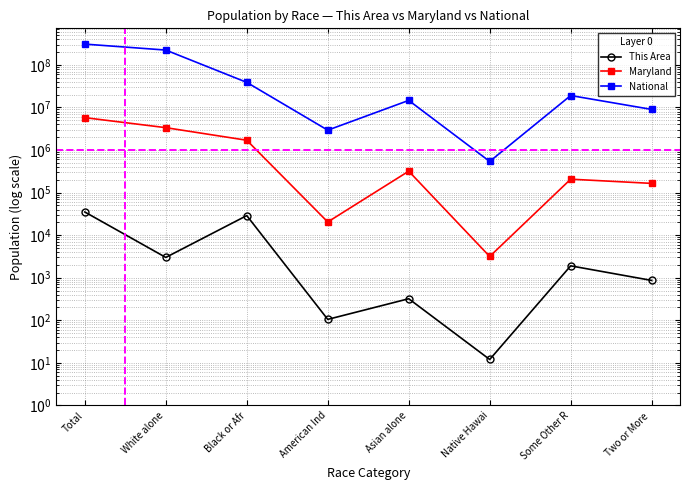

Rank the categories by Maryland value from lowest to highest.

Native Hawai, American Ind, Two or More , Some Other R, Asian alone, Black or Afr, White alone, Total